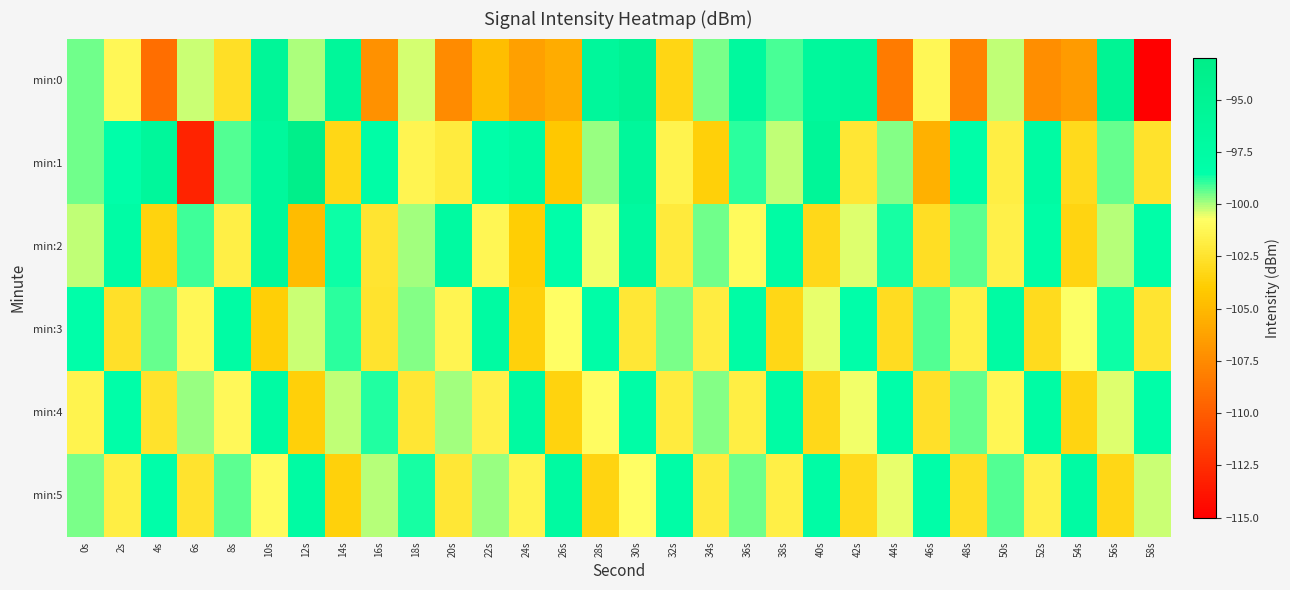

Between 22s and 16s, which is larger?

22s